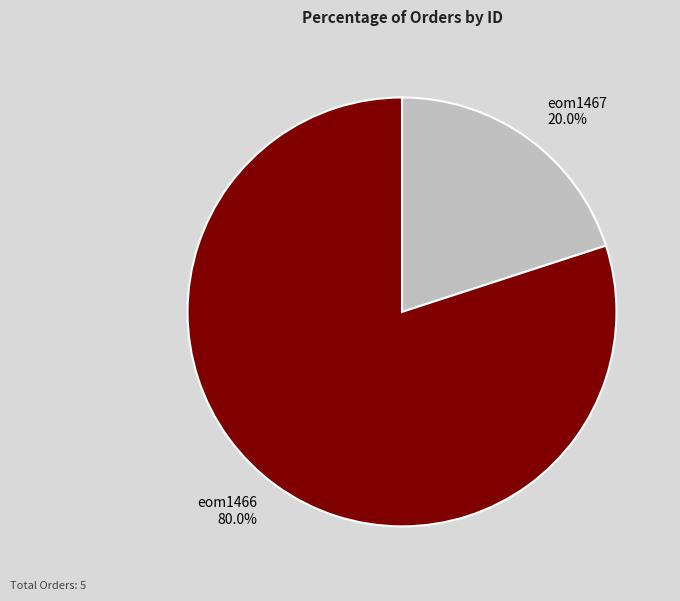

Is eom1466 the majority of the pie?

Yes